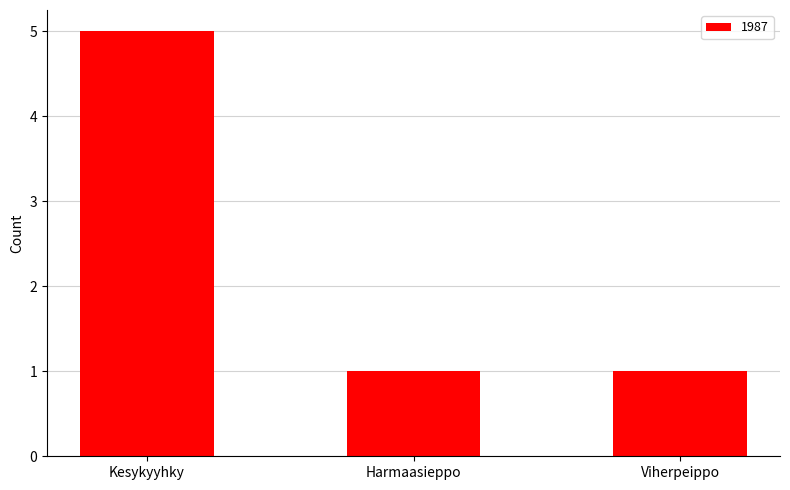

What is the maximum value shown in the chart?

5